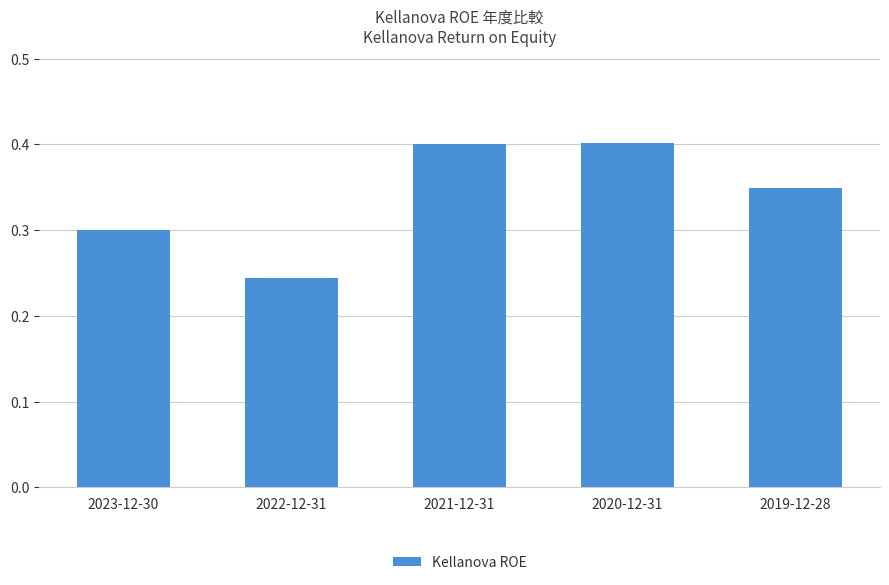

At which label is the value closest to 0?

2022-12-31